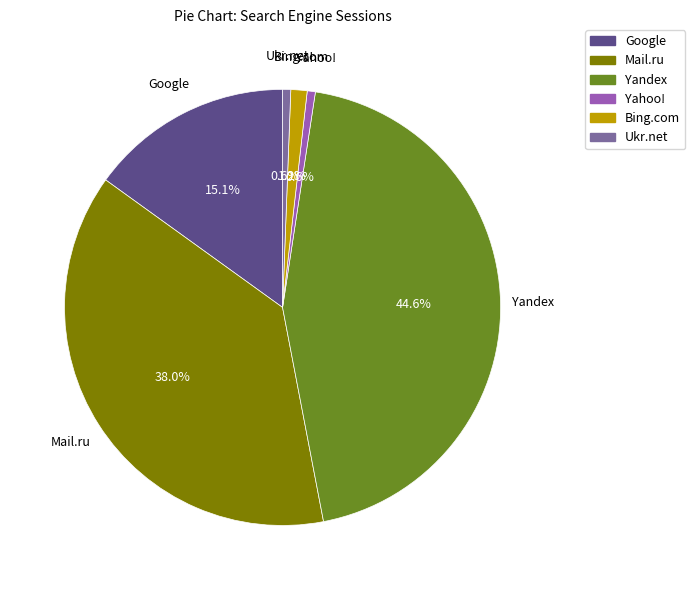

Is there any slice that represents more than half of the pie?

No